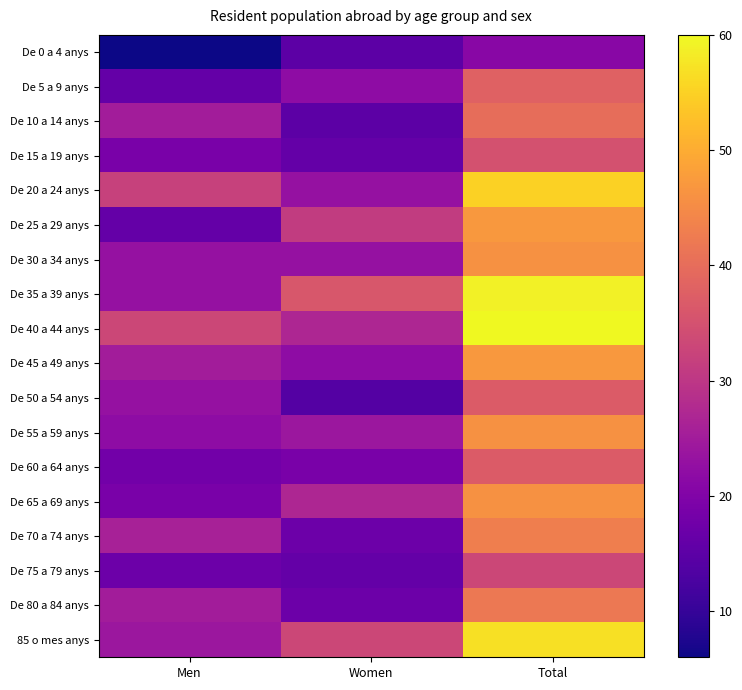

Reading left to right, transcribe all the data shown in this chart.

De 0 a 4 anys: Men=6	Women=15	Total=21
De 5 a 9 anys: Men=16	Women=22	Total=38
De 10 a 14 anys: Men=25	Women=15	Total=40
De 15 a 19 anys: Men=19	Women=16	Total=35
De 20 a 24 anys: Men=32	Women=23	Total=55
De 25 a 29 anys: Men=16	Women=31	Total=47
De 30 a 34 anys: Men=23	Women=23	Total=46
De 35 a 39 anys: Men=23	Women=36	Total=59
De 40 a 44 anys: Men=33	Women=27	Total=60
De 45 a 49 anys: Men=25	Women=22	Total=47
De 50 a 54 anys: Men=23	Women=14	Total=37
De 55 a 59 anys: Men=22	Women=24	Total=46
De 60 a 64 anys: Men=18	Women=19	Total=37
De 65 a 69 anys: Men=19	Women=27	Total=46
De 70 a 74 anys: Men=26	Women=17	Total=43
De 75 a 79 anys: Men=17	Women=16	Total=33
De 80 a 84 anys: Men=25	Women=17	Total=42
85 o mes anys: Men=24	Women=33	Total=57